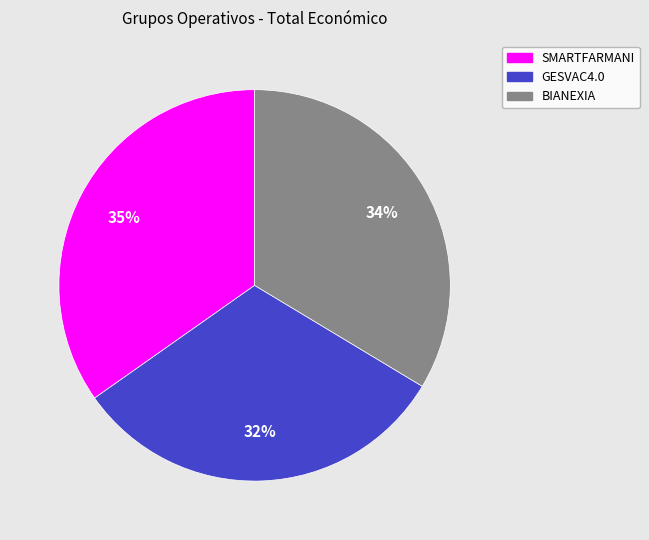

To the nearest percent, what is the average slice percentage?

33%